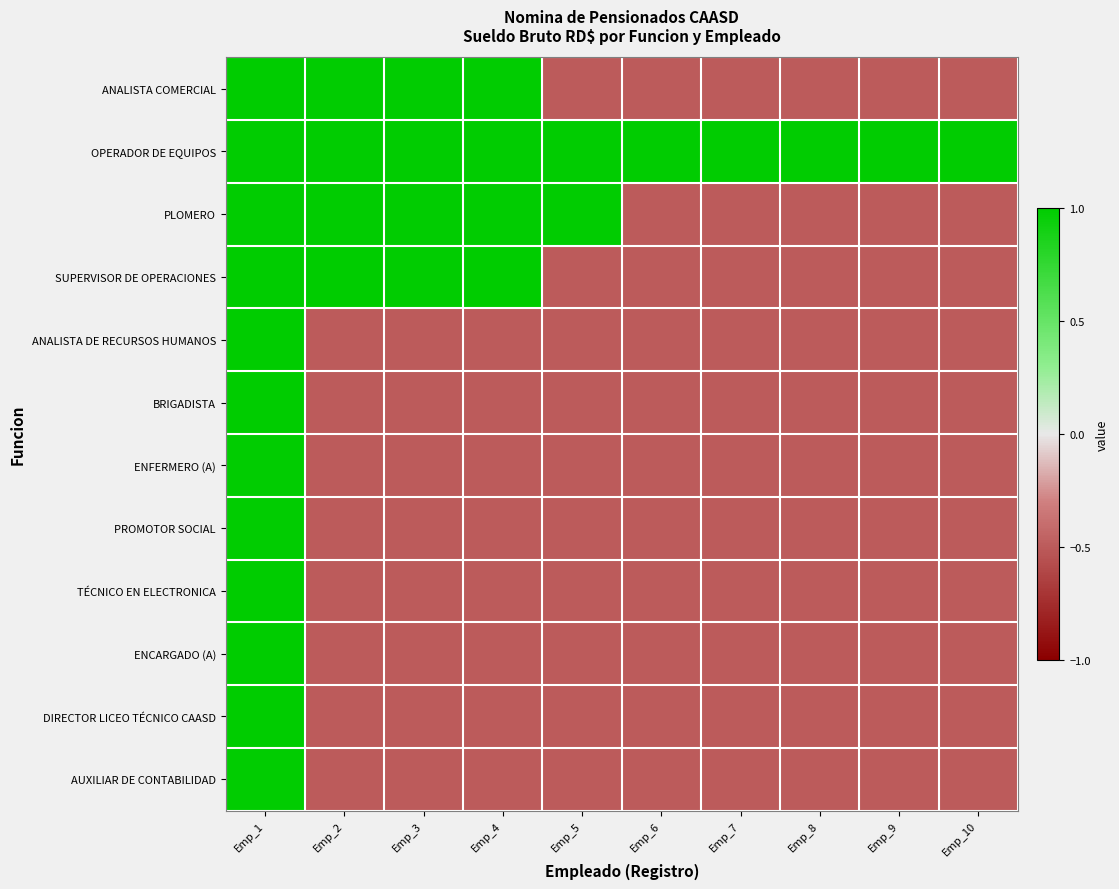

At how many categories does at least one series exceed 0?

10